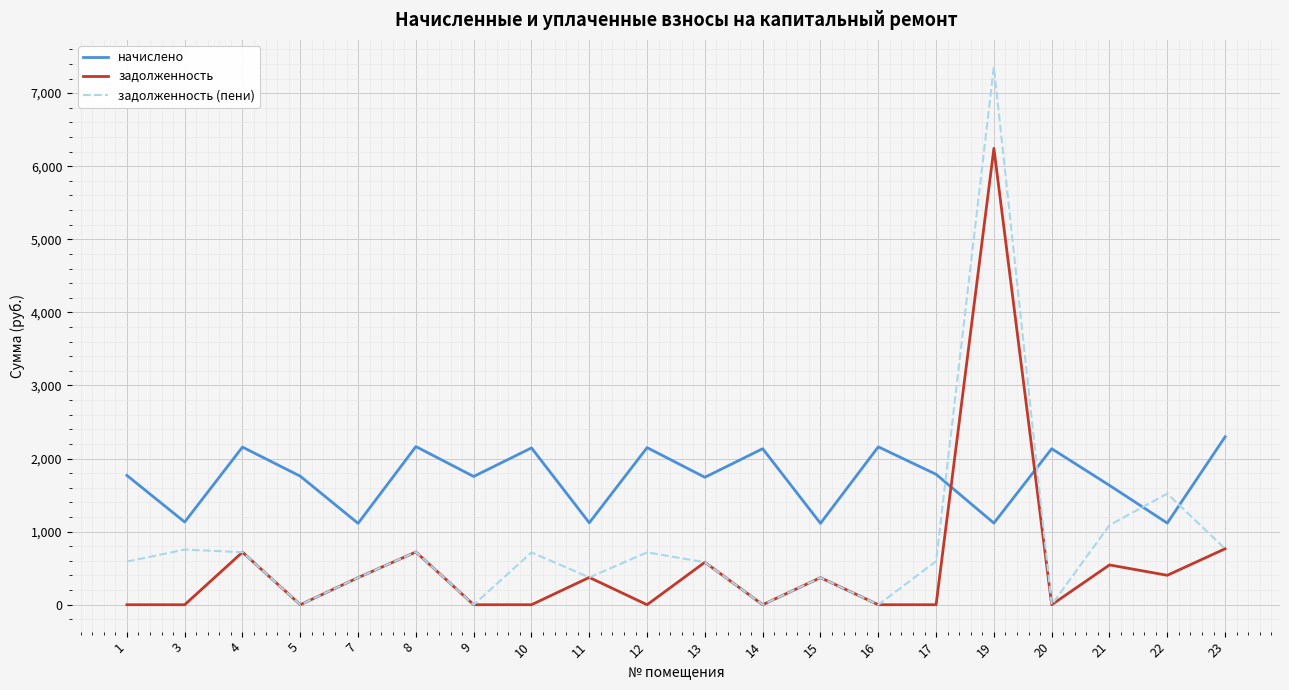

List the series in order of their peak value, highest first.

задолженность (пени), задолженность, начислено